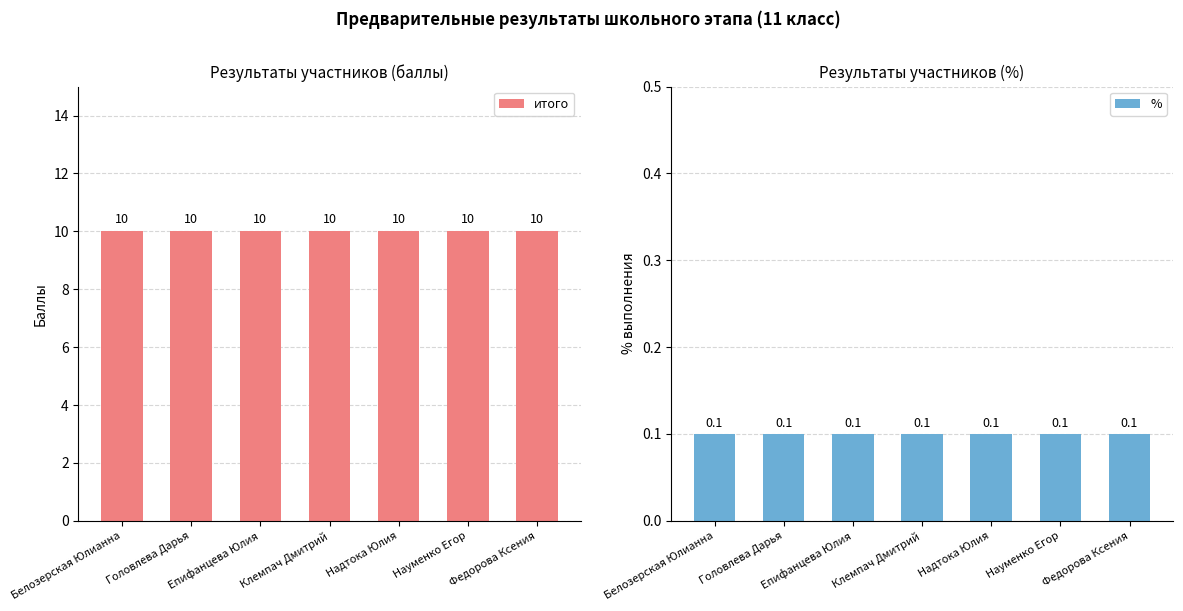

What is the value of the итого bar at the 3rd from the left?

10.0